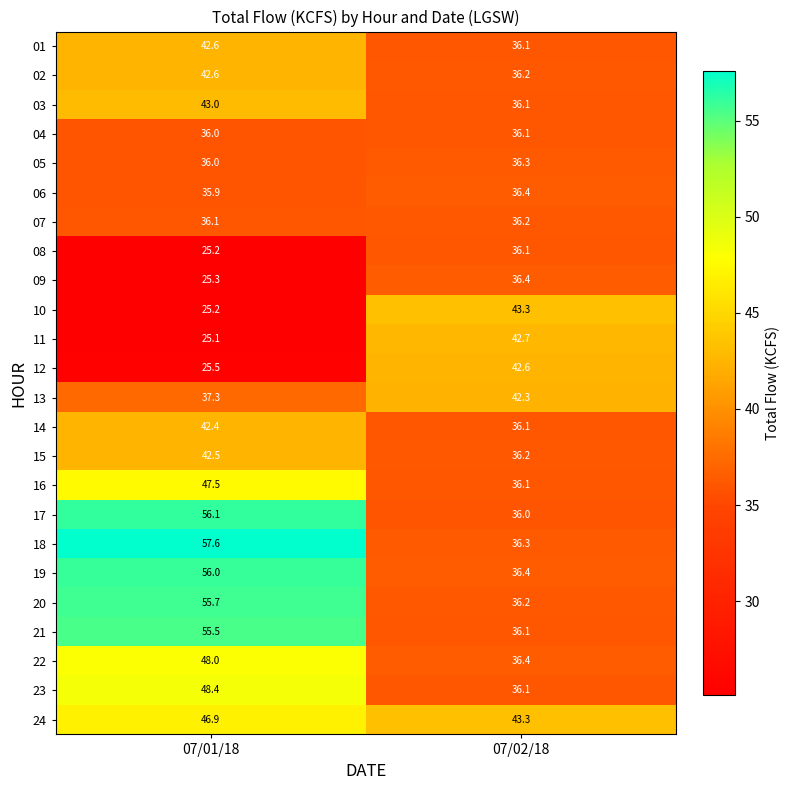

Which series has the widest spread of values?

18